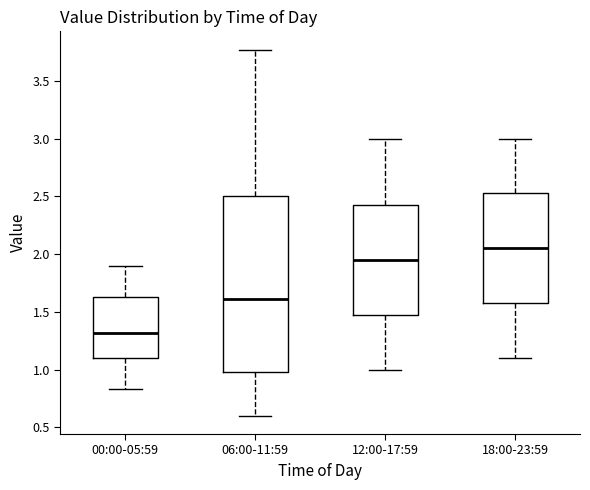

Reading left to right, read every box against the y-axis: the position of its median line, the range the box covers, and the ends of its whiskers. The values are not printed on the chart, so give them approximately, as read against the axis.

00:00-05:59: median 1.30, box 1.10 to 1.65, whiskers 0.85 to 1.90
06:00-11:59: median 1.60, box 1.00 to 2.50, whiskers 0.60 to 3.75
12:00-17:59: median 1.95, box 1.50 to 2.45, whiskers 1.00 to 3.00
18:00-23:59: median 2.05, box 1.60 to 2.55, whiskers 1.10 to 3.00